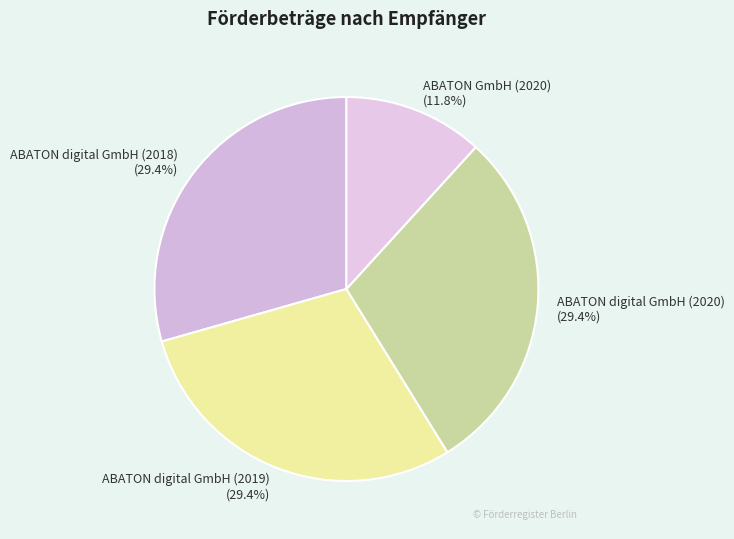

Count the number of slices in the pie.

4